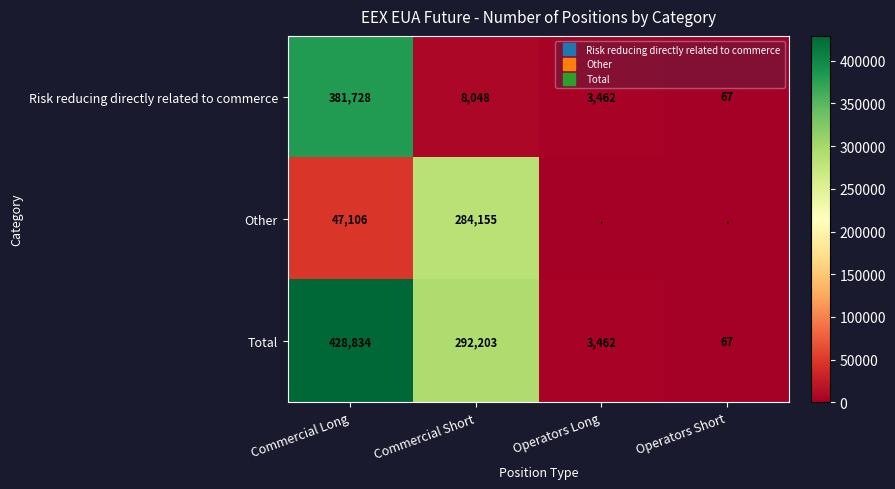

What is the sum of all Total values?

724565.9